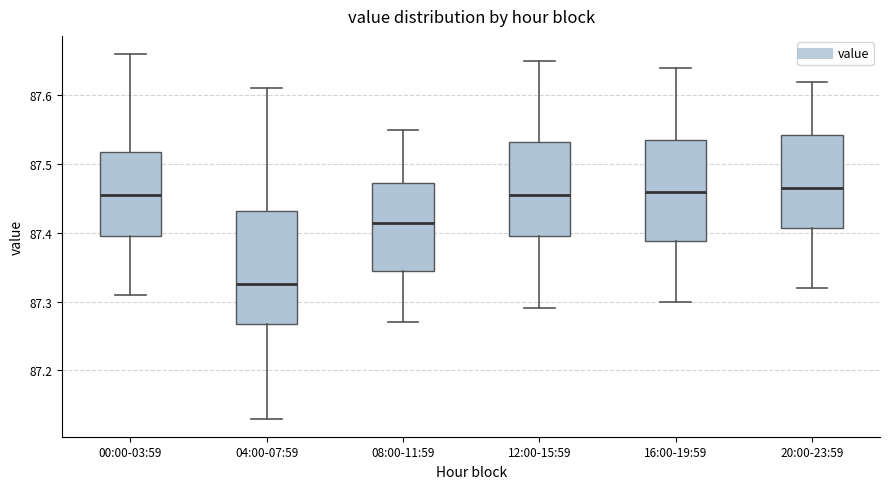

Reading left to right, transcribe this box plot: for each box, give where its median line is, the range the box spans, and where its two whiskers end, as read against the y-axis. The values are not printed on the chart, so give them approximately, as read against the axis.

00:00-03:59: median 87.46, box 87.40 to 87.52, whiskers 87.31 to 87.66
04:00-07:59: median 87.33, box 87.27 to 87.43, whiskers 87.13 to 87.61
08:00-11:59: median 87.42, box 87.35 to 87.47, whiskers 87.27 to 87.55
12:00-15:59: median 87.46, box 87.40 to 87.53, whiskers 87.29 to 87.65
16:00-19:59: median 87.46, box 87.39 to 87.54, whiskers 87.30 to 87.64
20:00-23:59: median 87.47, box 87.41 to 87.54, whiskers 87.32 to 87.62